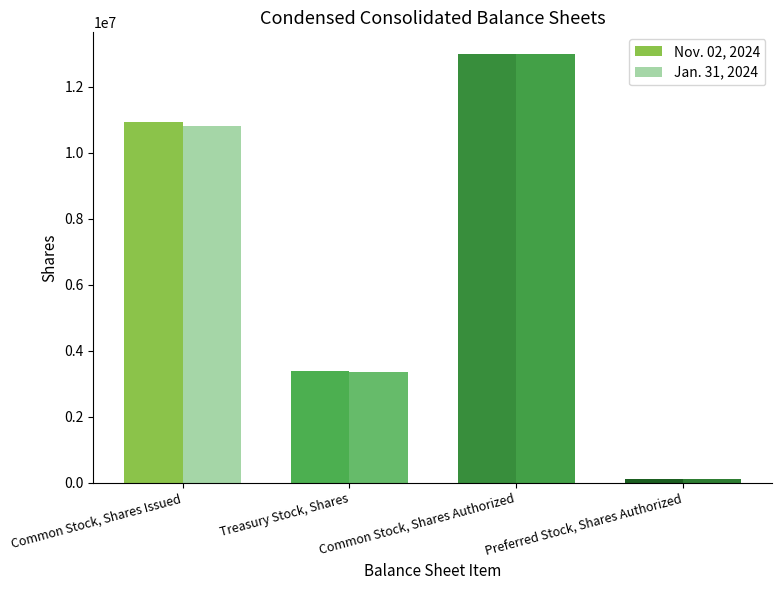

What value does the Jan. 31, 2024 series have at Treasury Stock, Shares, to the nearest 50?

3368750